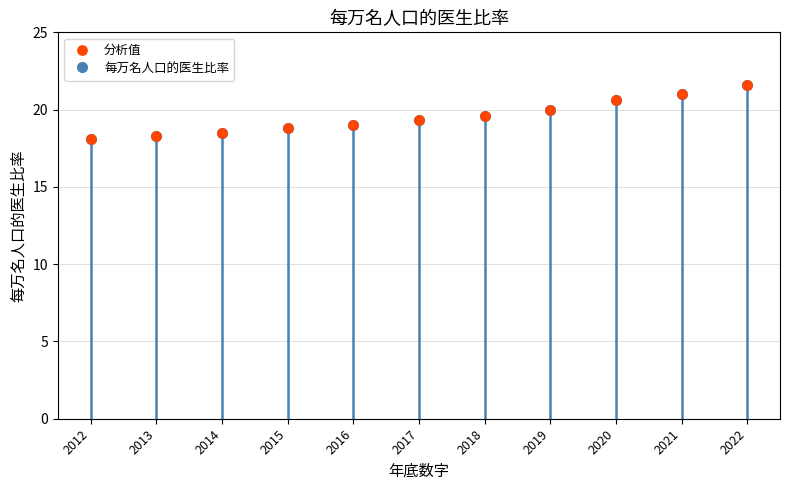

What is the ratio of the value at 2019 to the value at 2014?

1.1